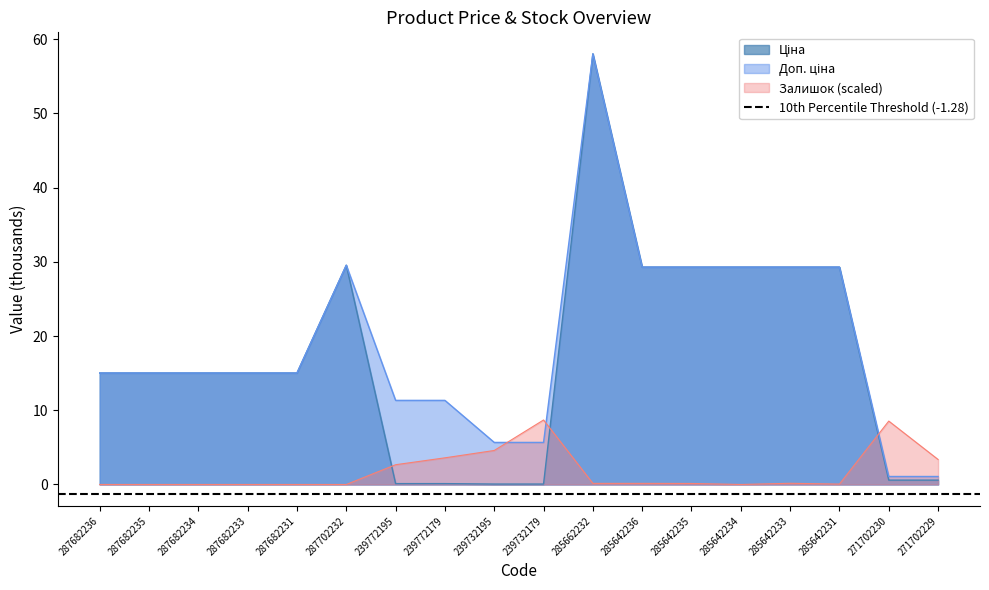

What is the label of the 5th point from the right?

285642234